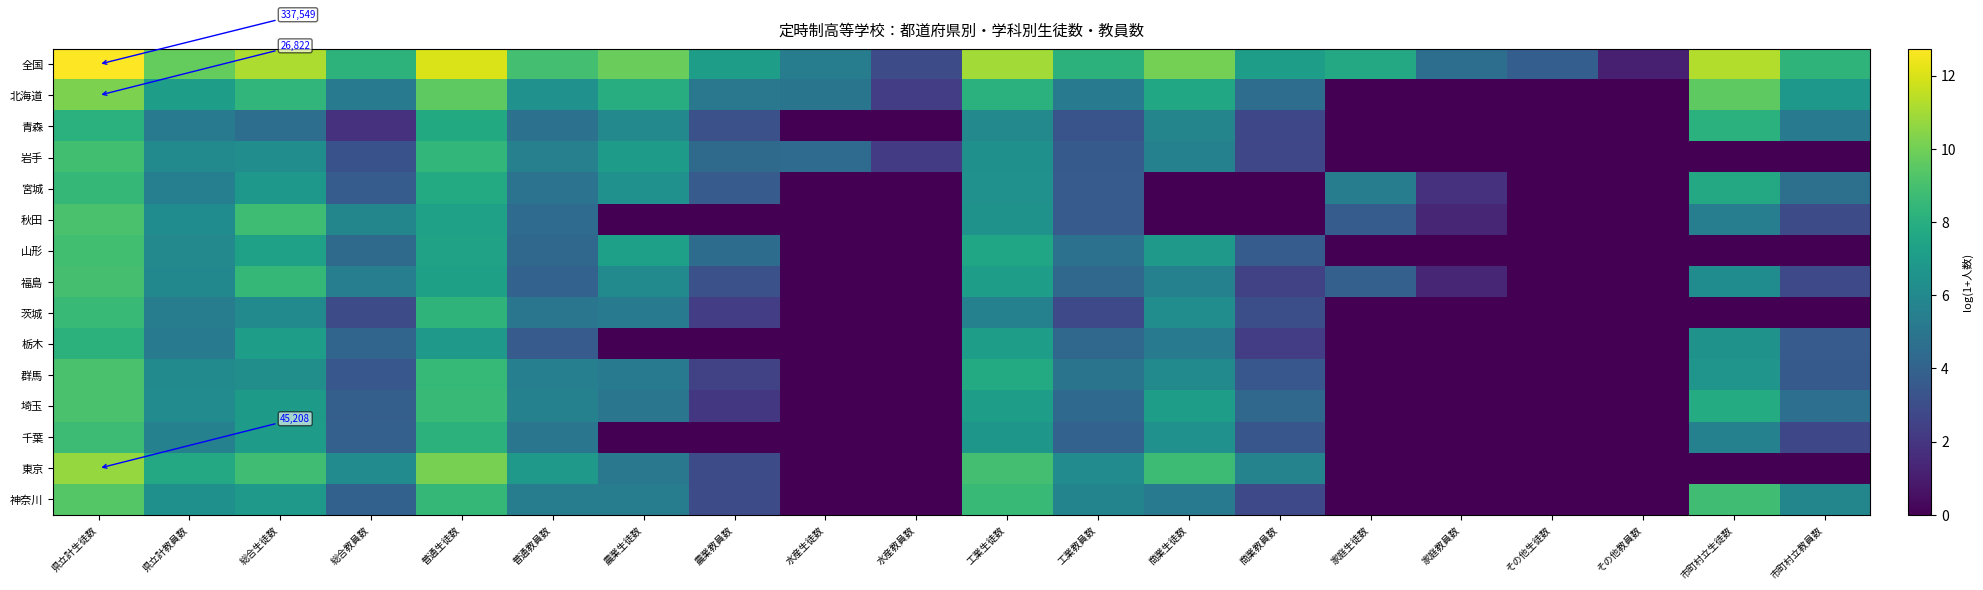

How many positive values does the 青森 series have?

14